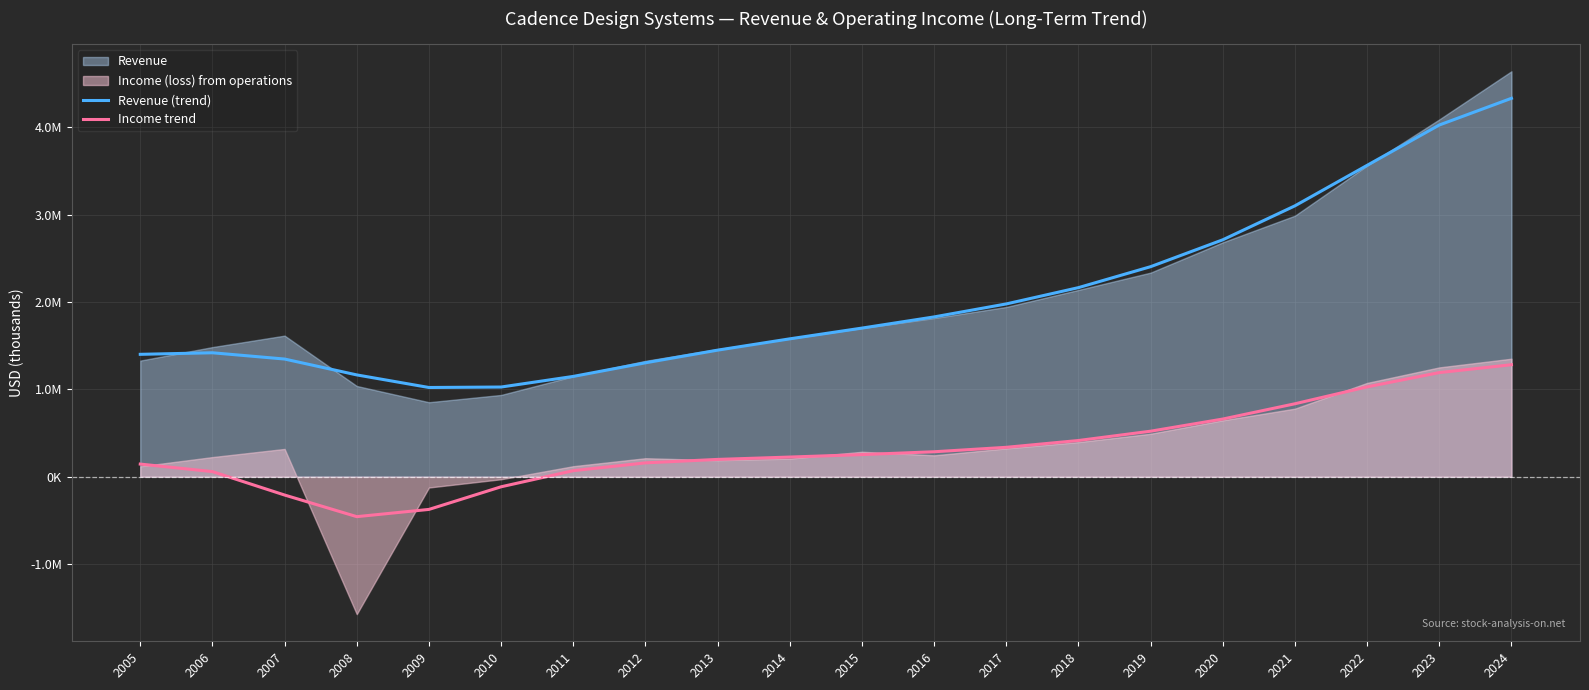

At which category does the chart reach its minimum across all series?

2008